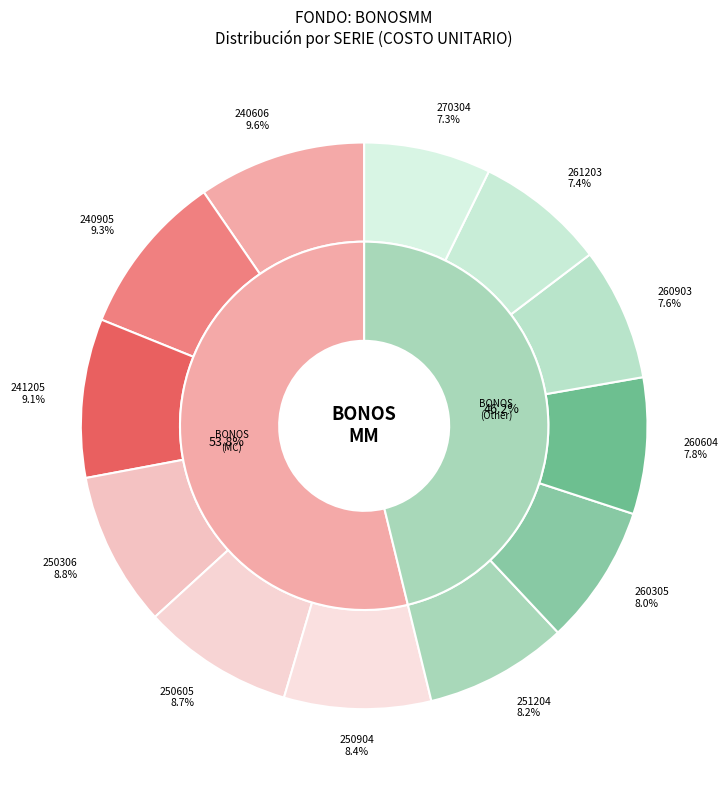

Rank the categories by value from highest to lowest.

240606, 240905, 241205, 250306, 250605, 250904, 251204, 260305, 260604, 260903, 261203, 270304